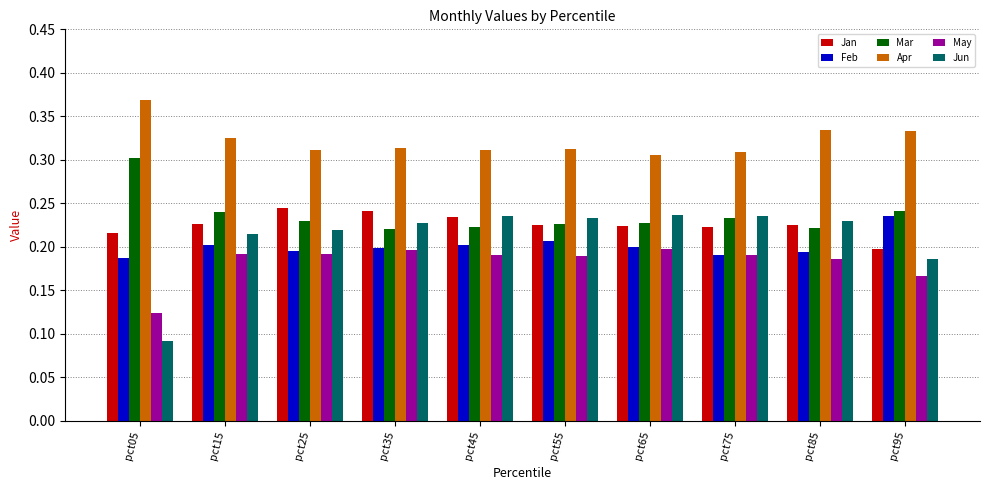

Which series has the largest range (max minus min)?

Jun